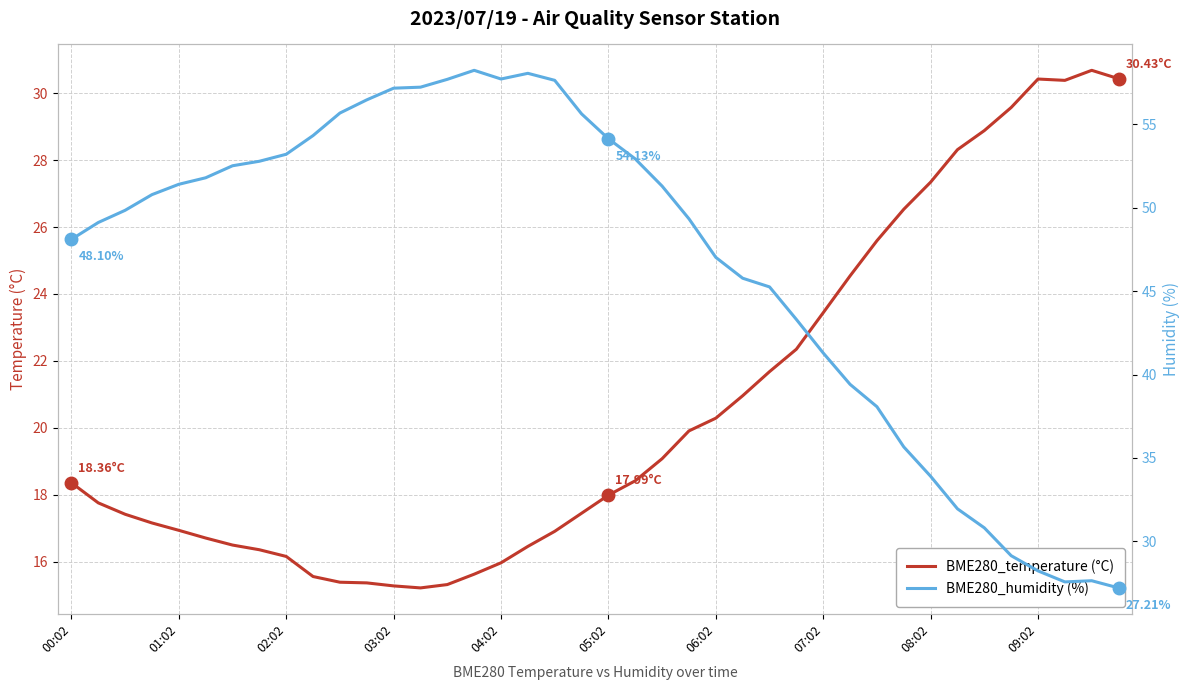

What is the value of the BME280_humidity (%) point at the 9th from the left?

53.2